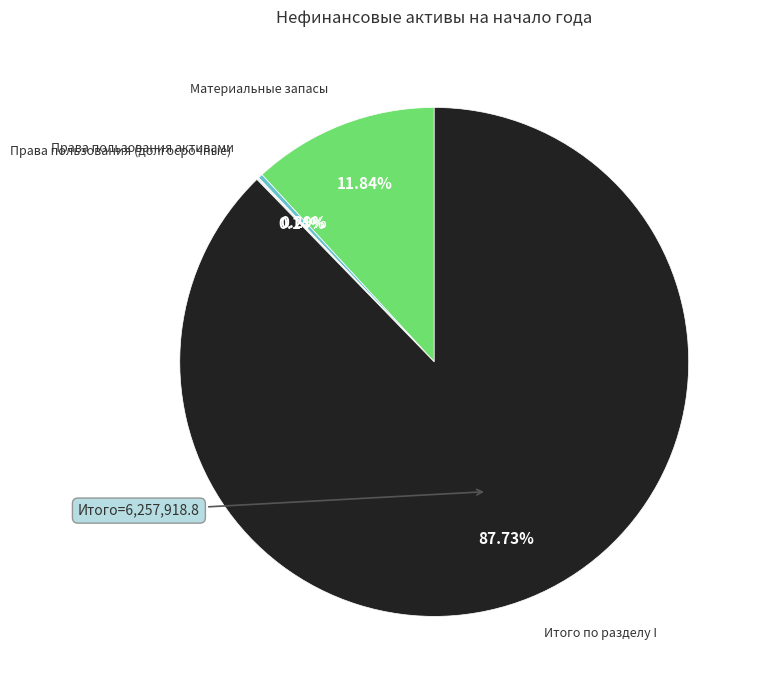

Which slice is the largest?

Итого по разделу I